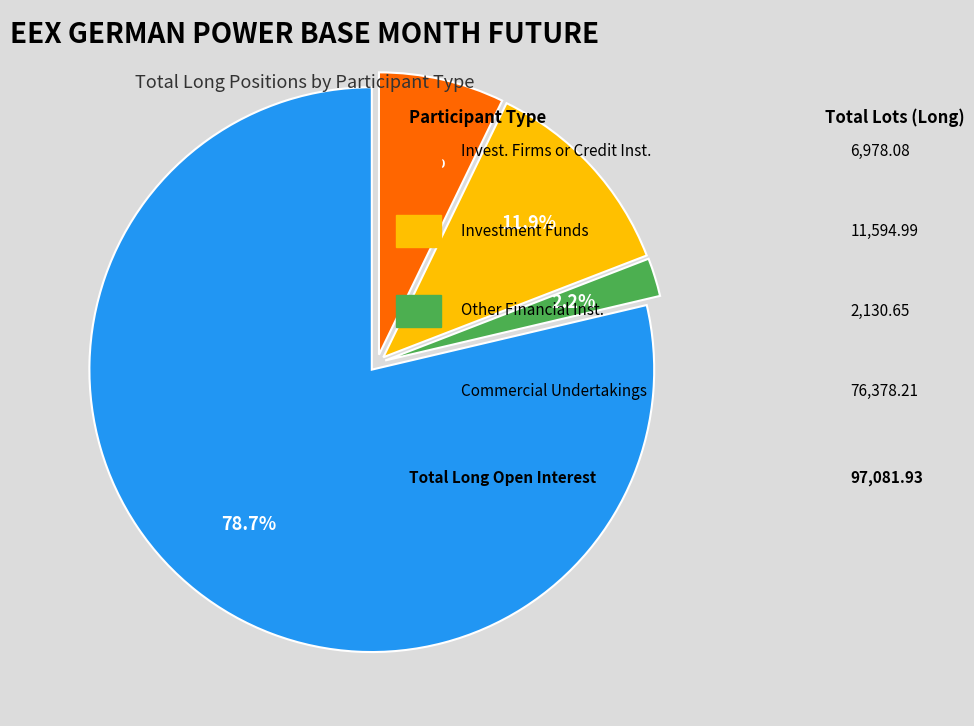

Does any single category account for the majority?

Yes